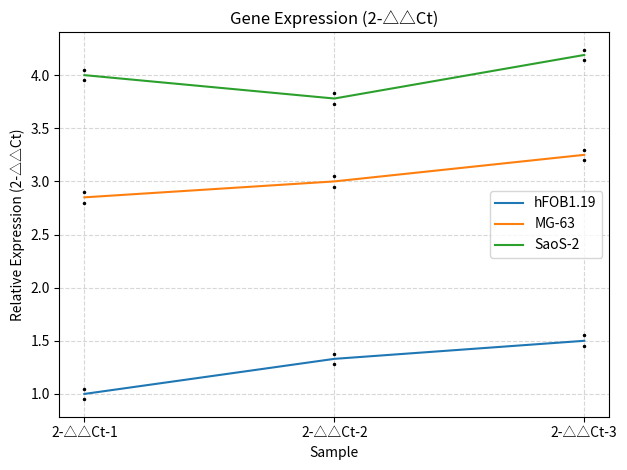

At which label does MG-63 first exceed 3?

2-△△Ct-3